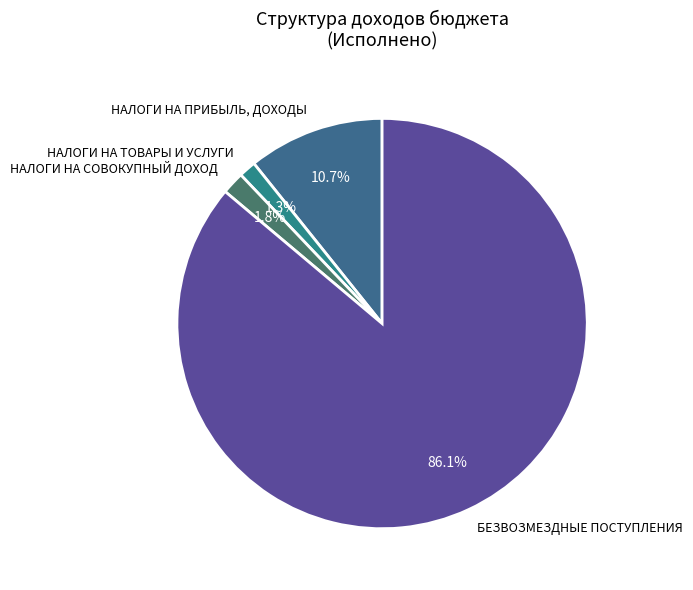

Which slice is the largest?

БЕЗВОЗМЕЗДНЫЕ ПОСТУПЛЕНИЯ